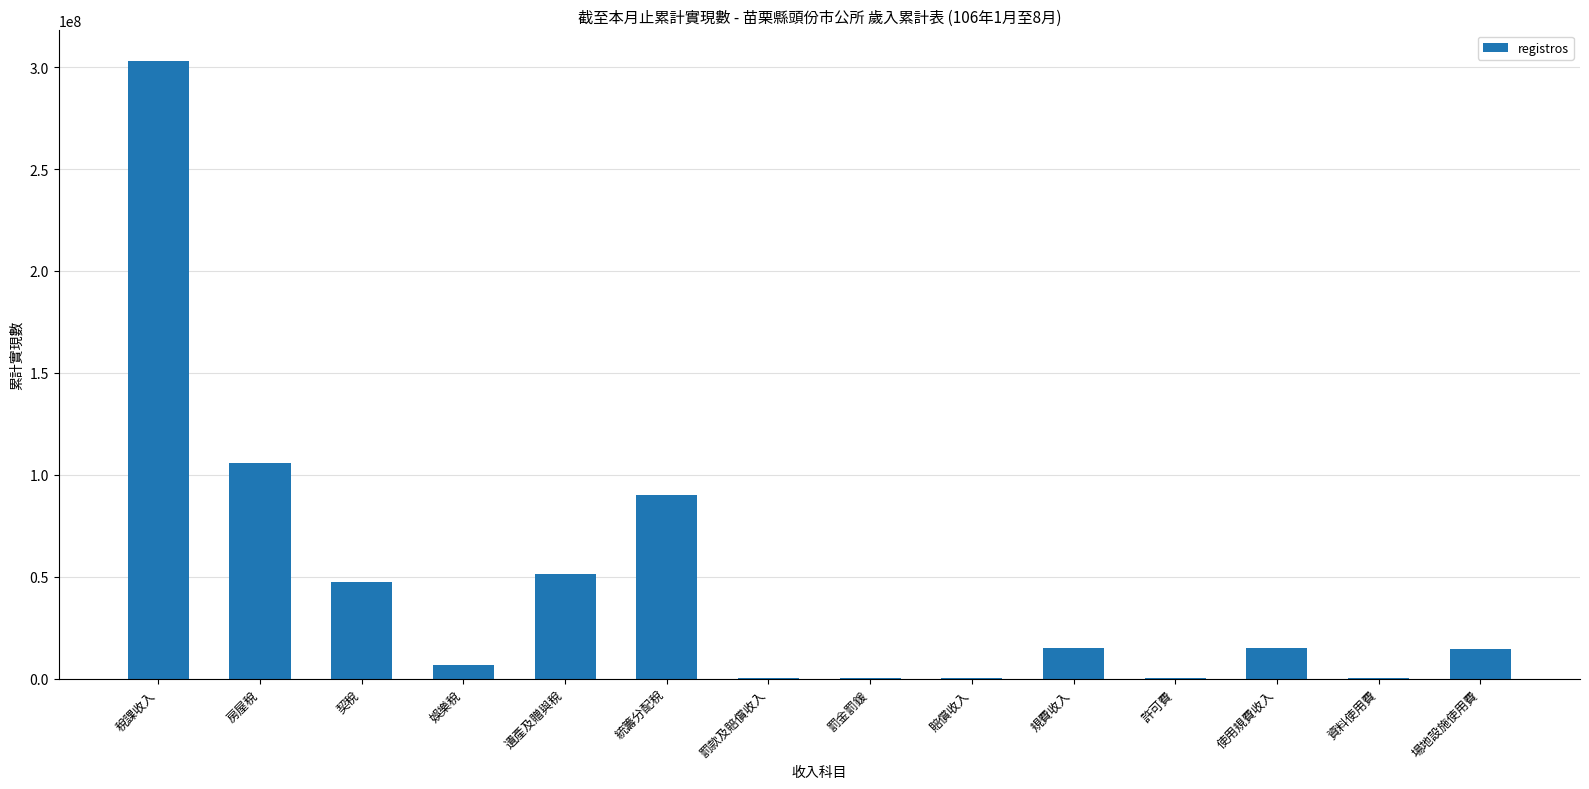

Count the number of data series in this chart.

1